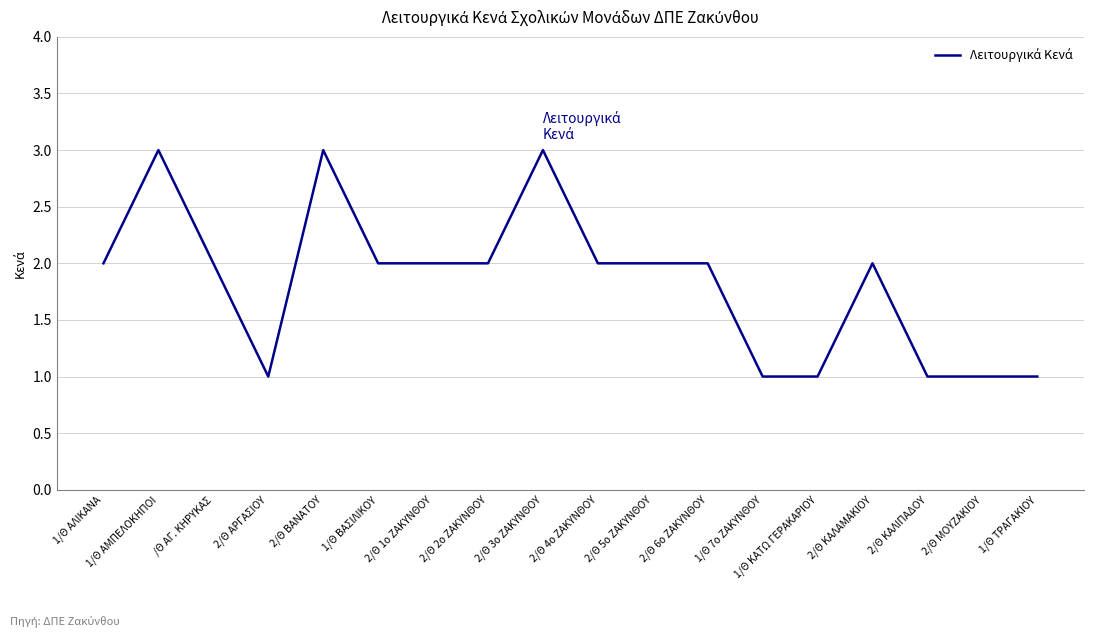

What is the difference between the maximum and minimum values?

2